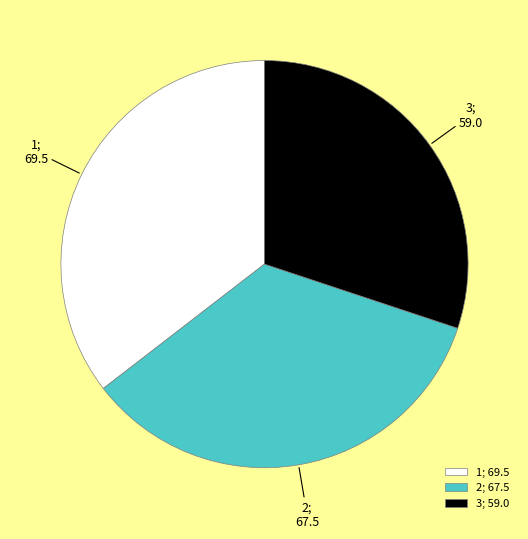

True or false: 2; 67.5 accounts for 23% of the total.

False